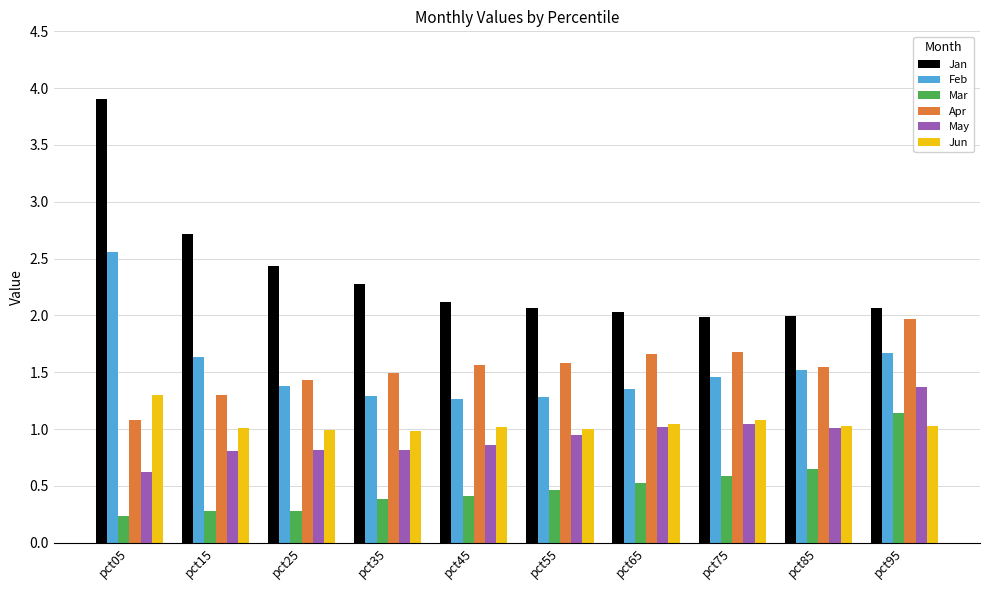

The May series shows 0.8 at pct35. True or false?

True